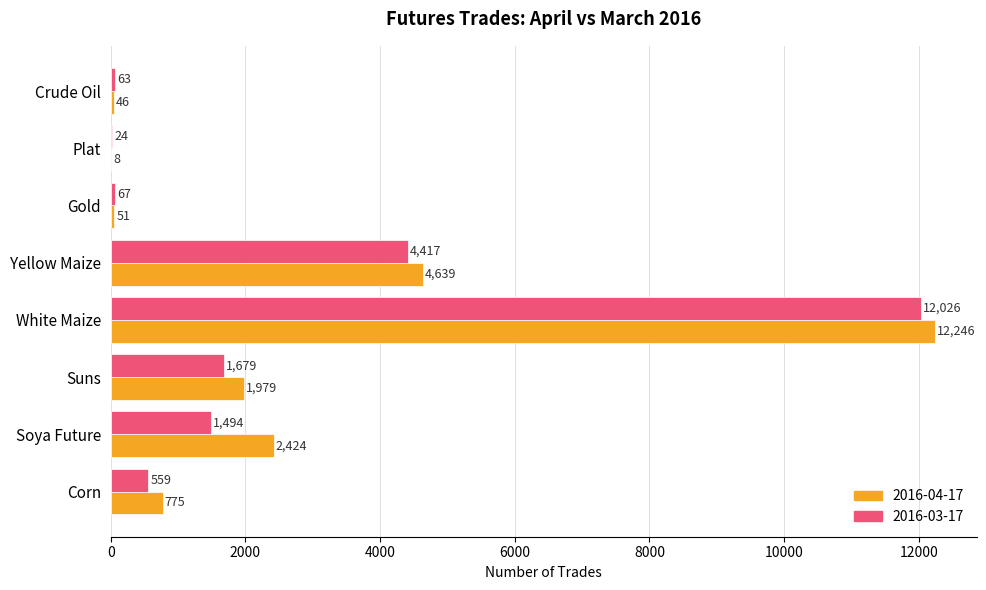

Which series has the largest range (max minus min)?

2016-04-17